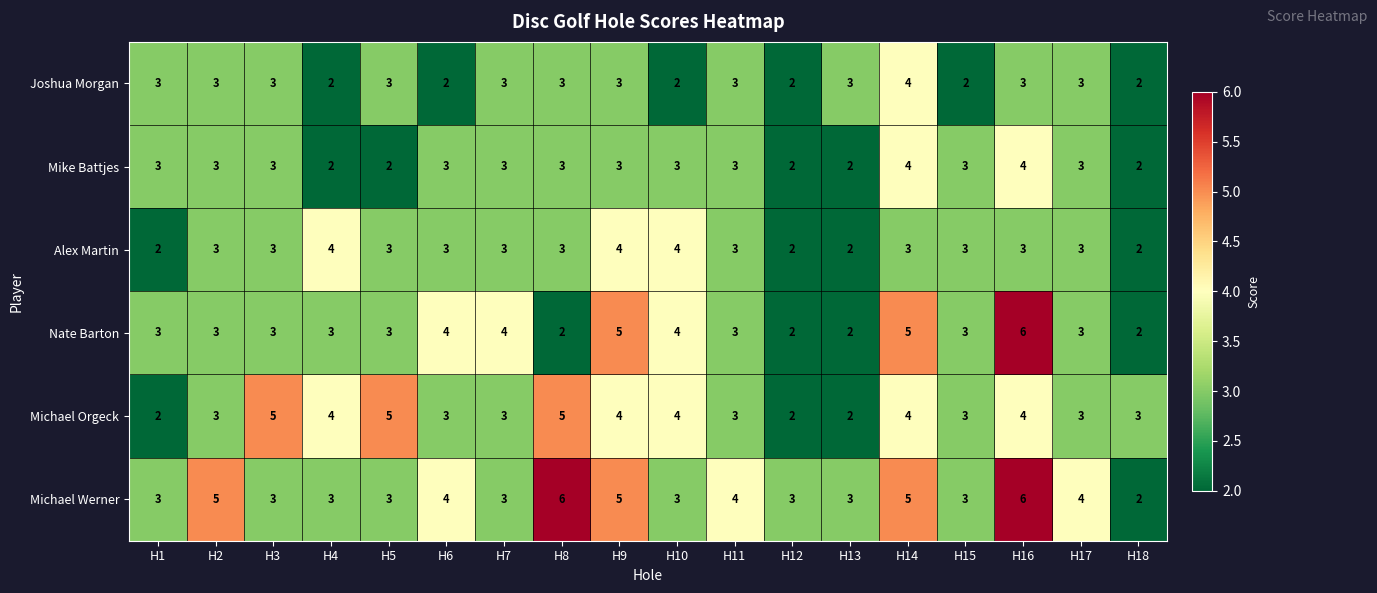

Read the Alex Martin value at H10.

4